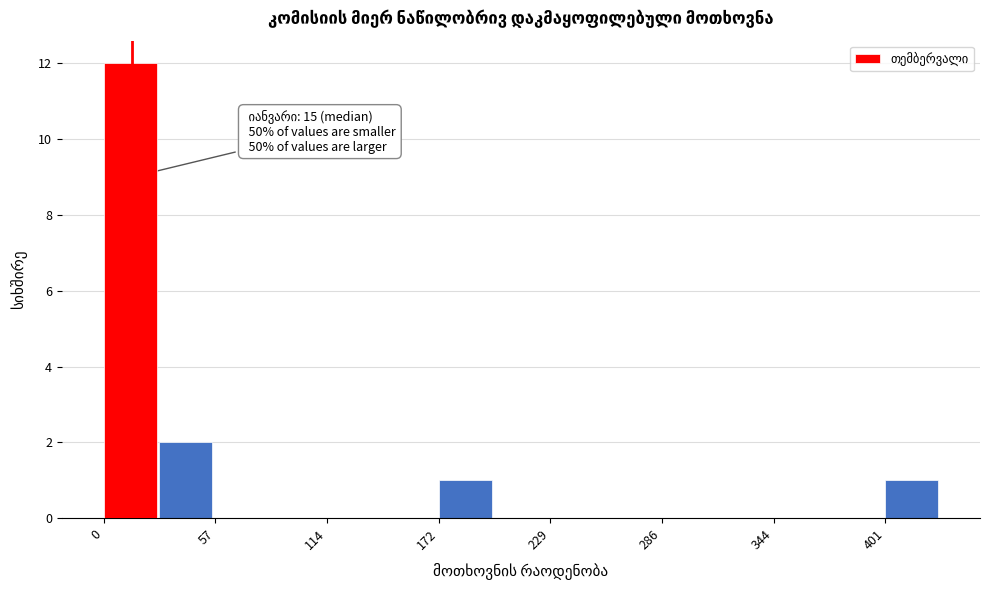

Read against the x-axis, roughly where is the centre of the tallest bar?

10